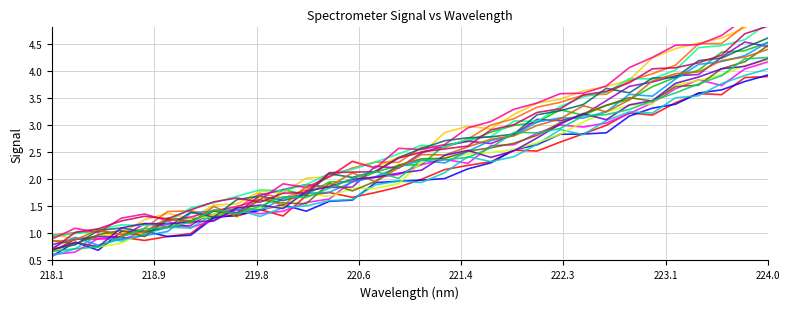

Does the chart have visible grid lines?

Yes